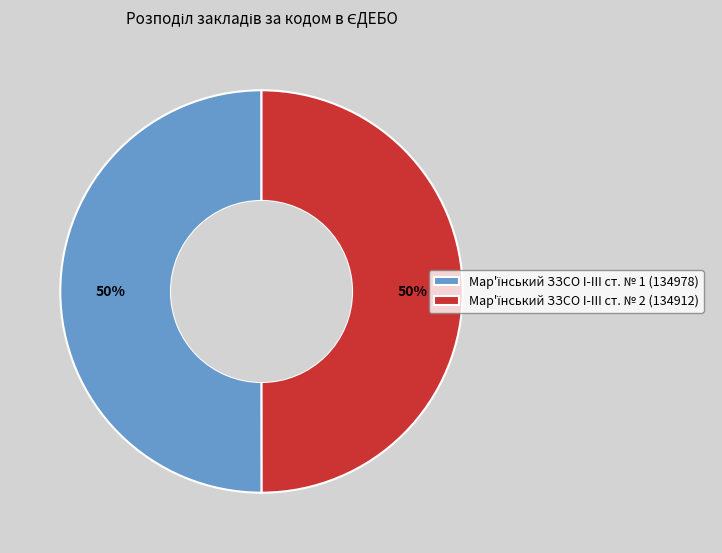

To the nearest percent, what is the average slice percentage?

50%